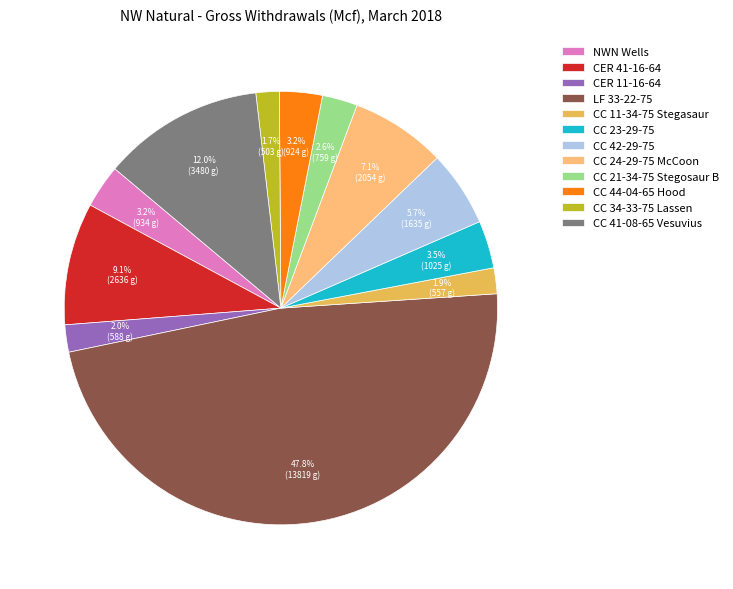

How many slices are in this pie chart?

12